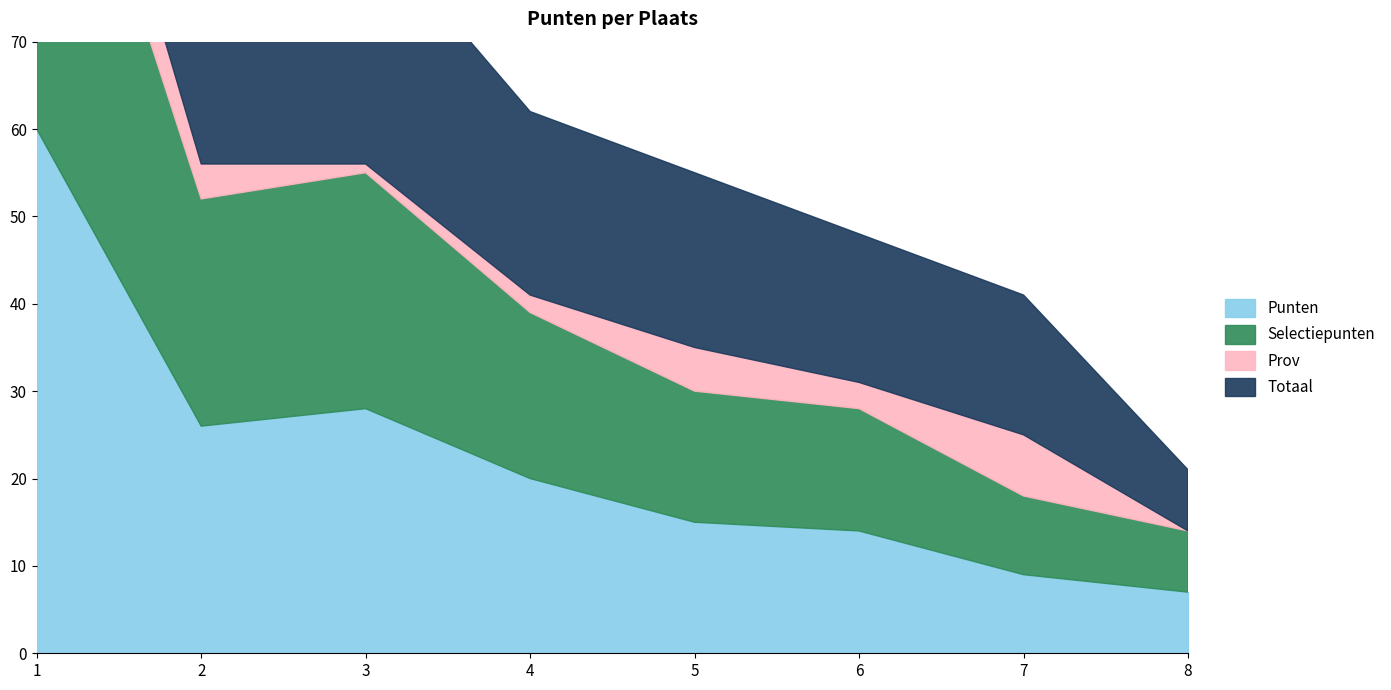

Does the chart have visible grid lines?

No